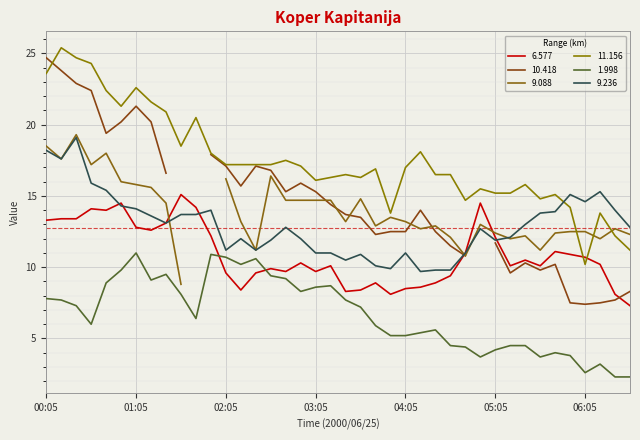

Where is the first local maximum for 6.577?

00:35